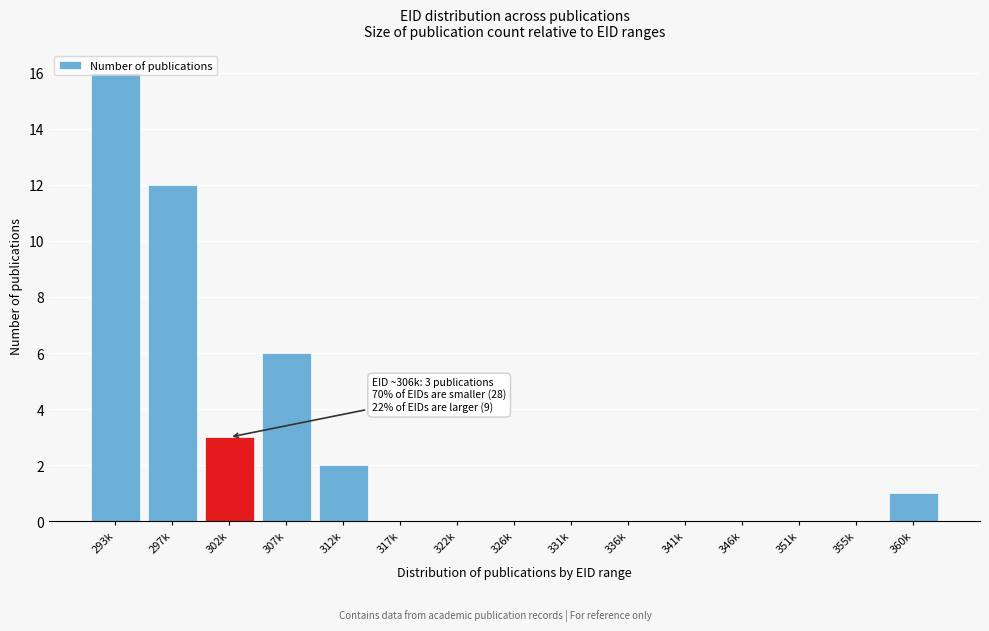

What is the sum of all values?

40